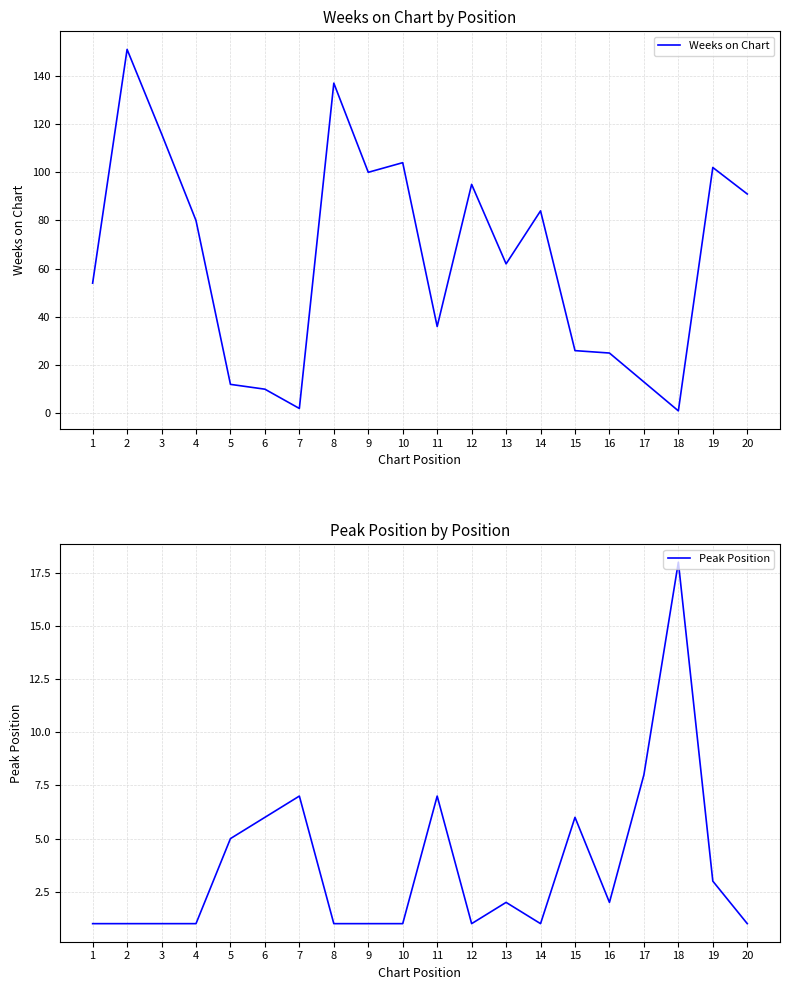

What is the difference between the maximum and minimum values in the Peak Position series?

17